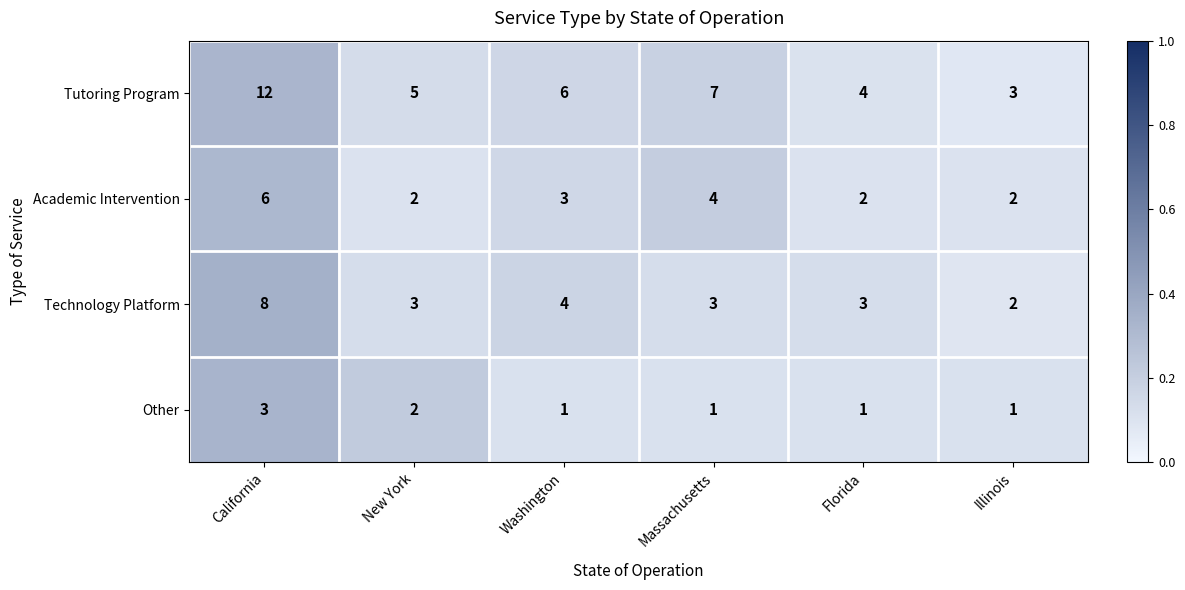

How many distinct data groups are displayed?

4